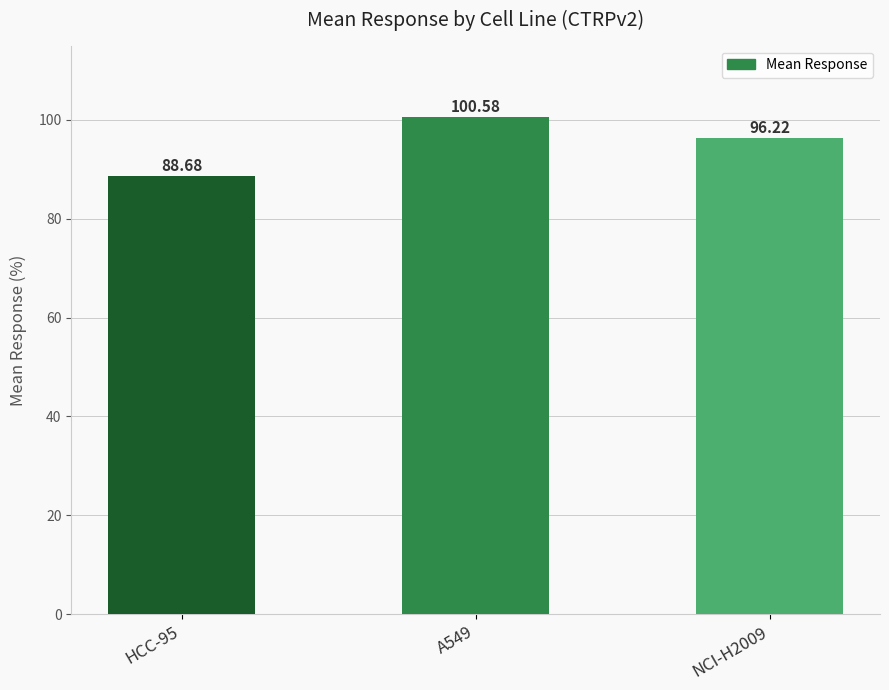

What is the sum of the values at HCC-95 and A549?

189.3